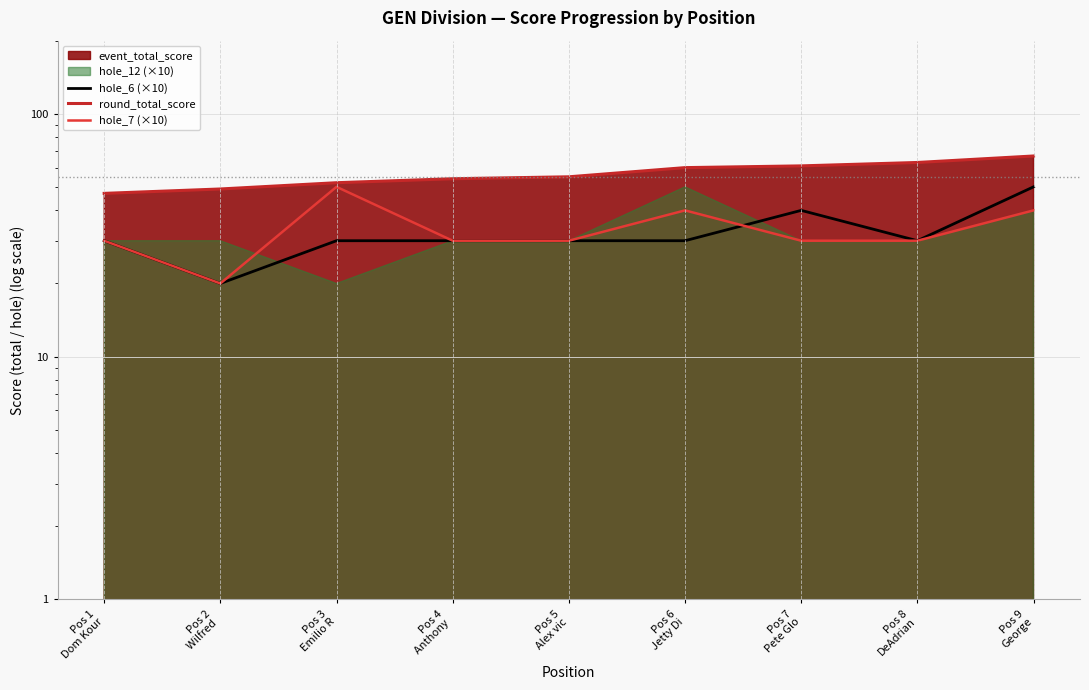

How many hole_7 (×10) values are between 30 and 40?

7